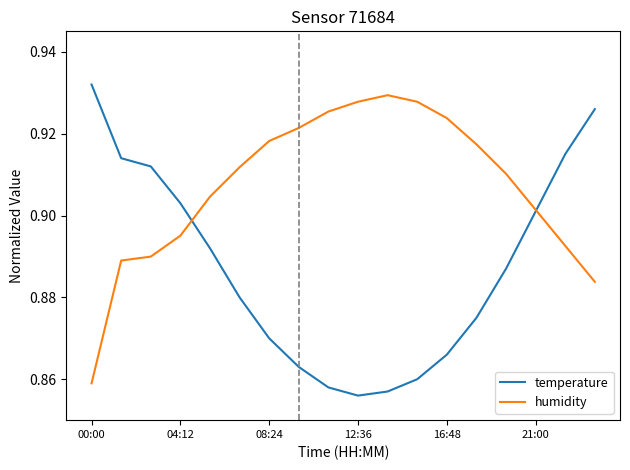

List the series in order of their overall mean, highest first.

humidity, temperature